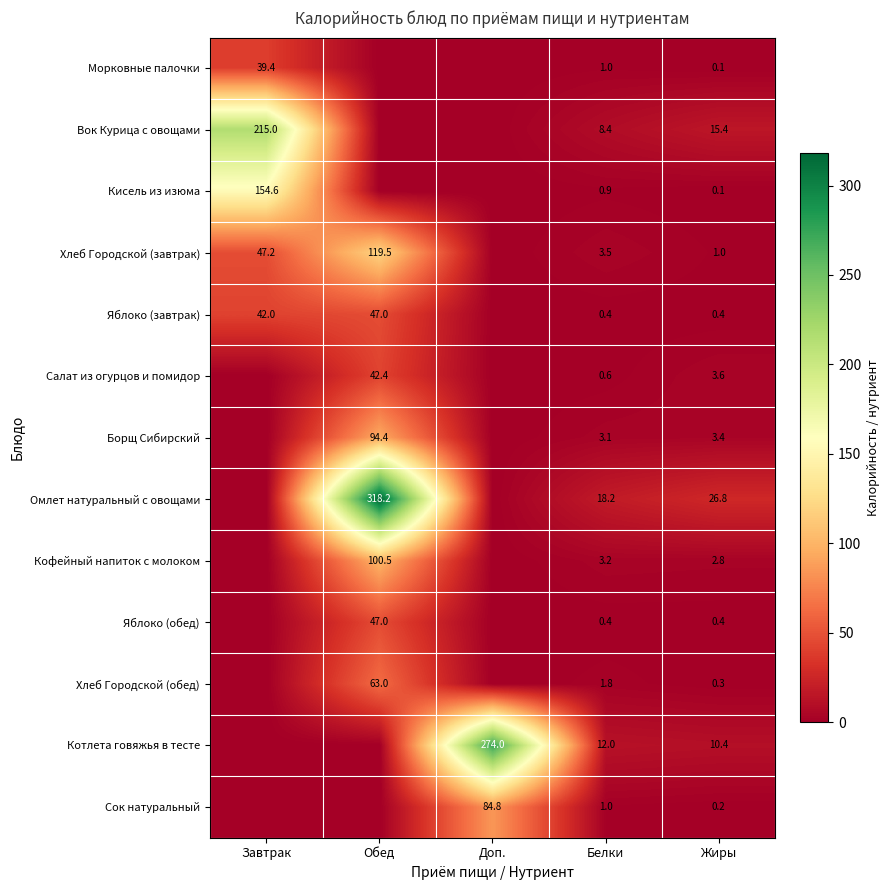

True or false: Омлет натуральный с овощами has a value of 13.5 at Жиры.

False